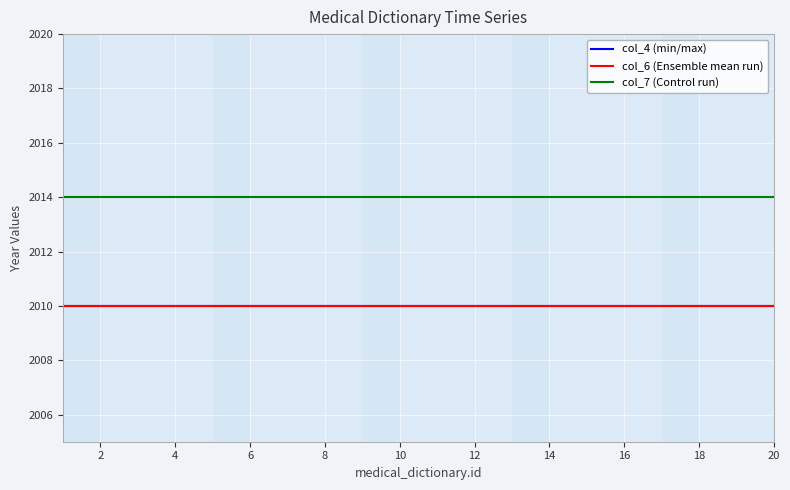

List the series in order of their peak value, highest first.

col_7 (Control run), col_4 (min/max), col_6 (Ensemble mean run)